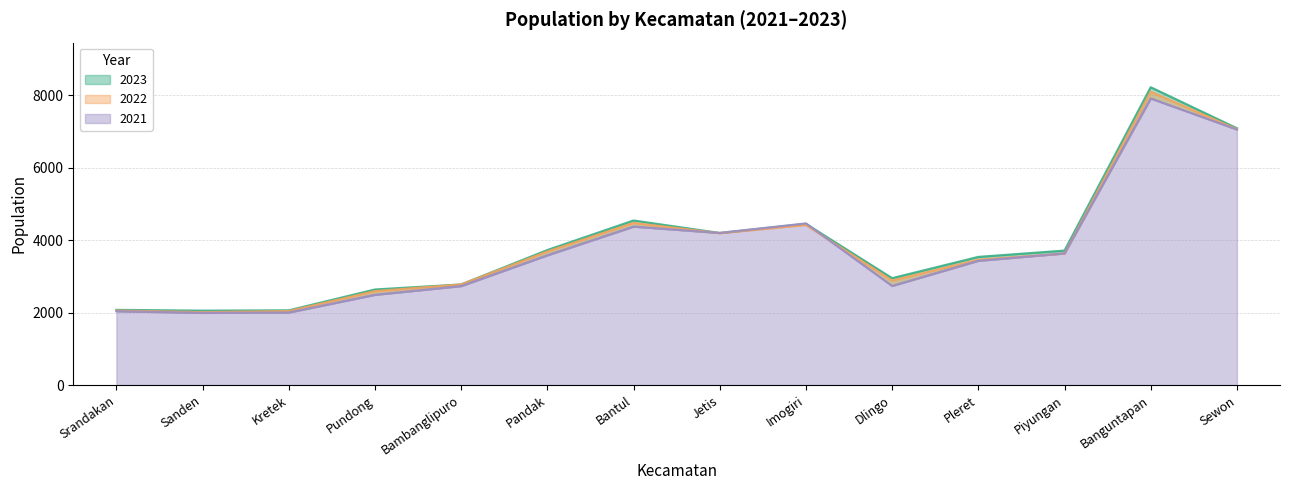

What is the total value across all series at Imogiri?

13322